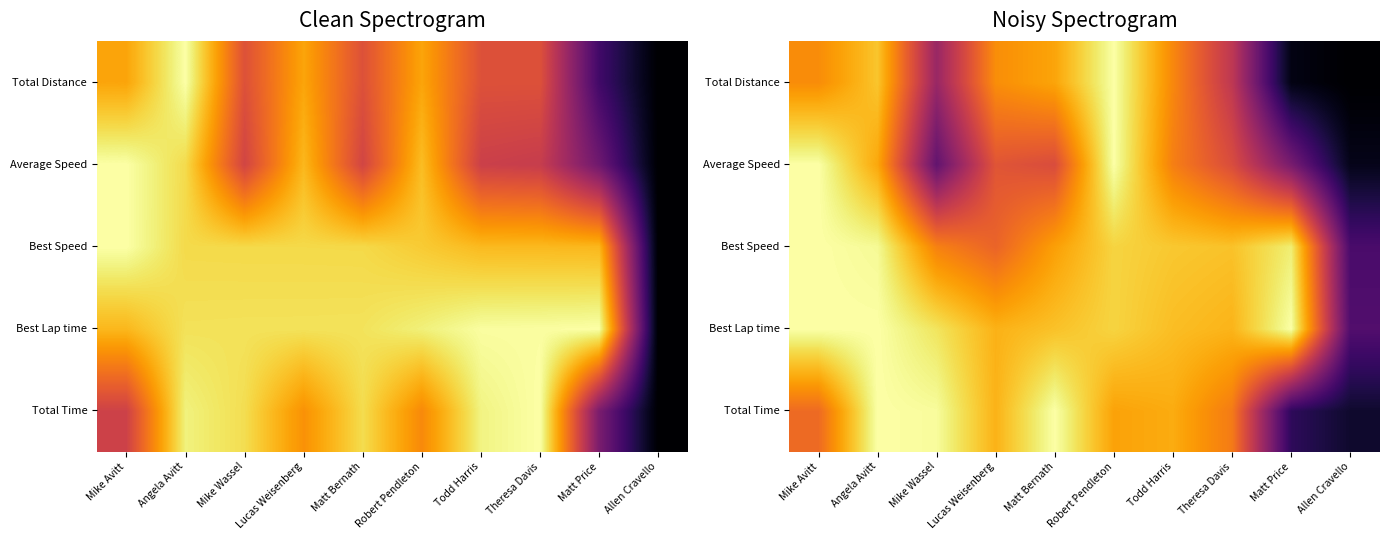

At how many categories does at least one series exceed 0?

10